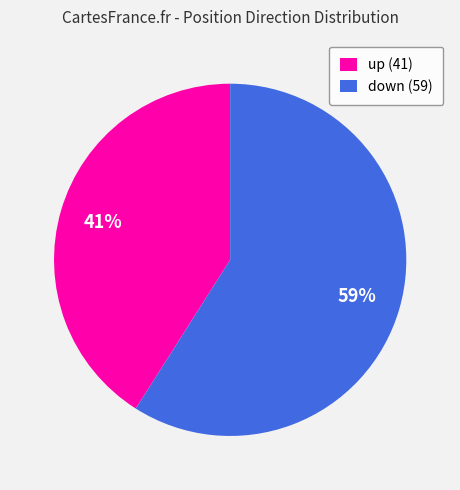

Does any single category account for the majority?

Yes